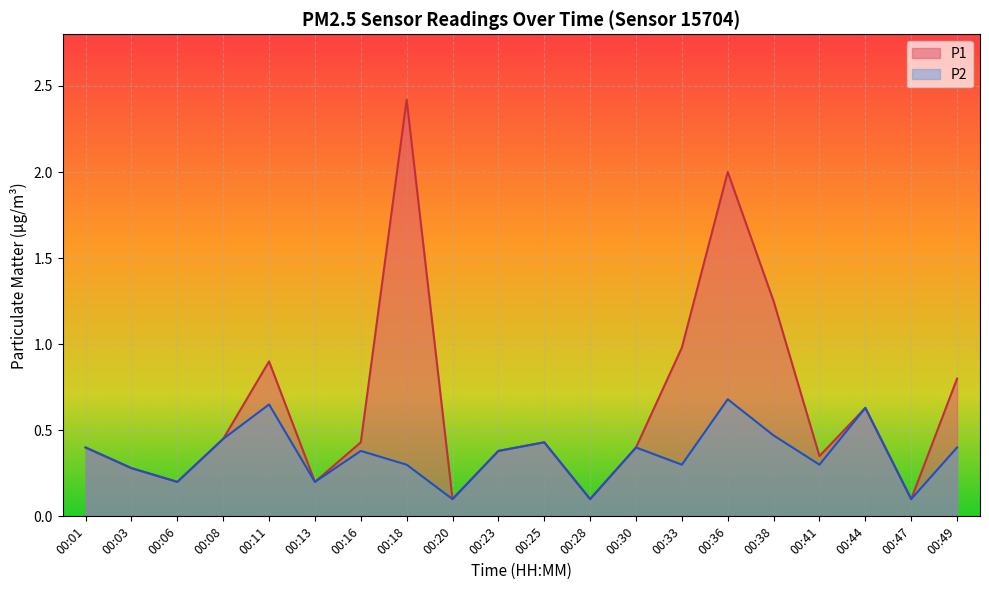

Which series has the widest spread of values?

P1